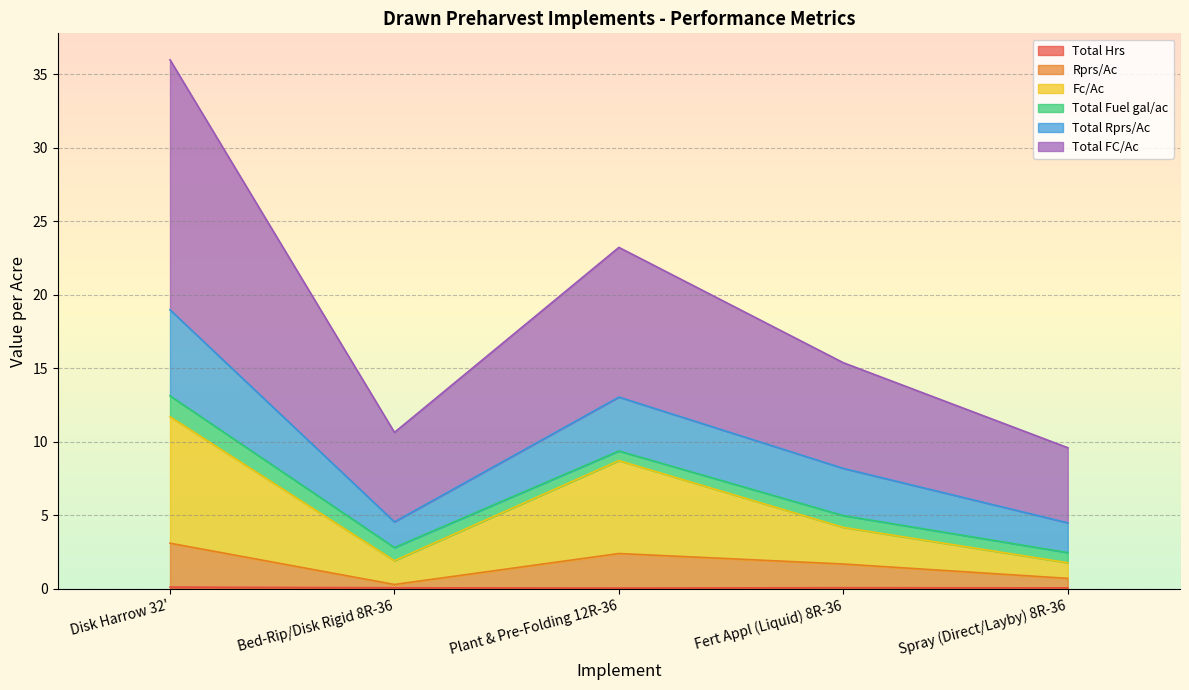

Does the chart display data point markers on the line(s)?

No